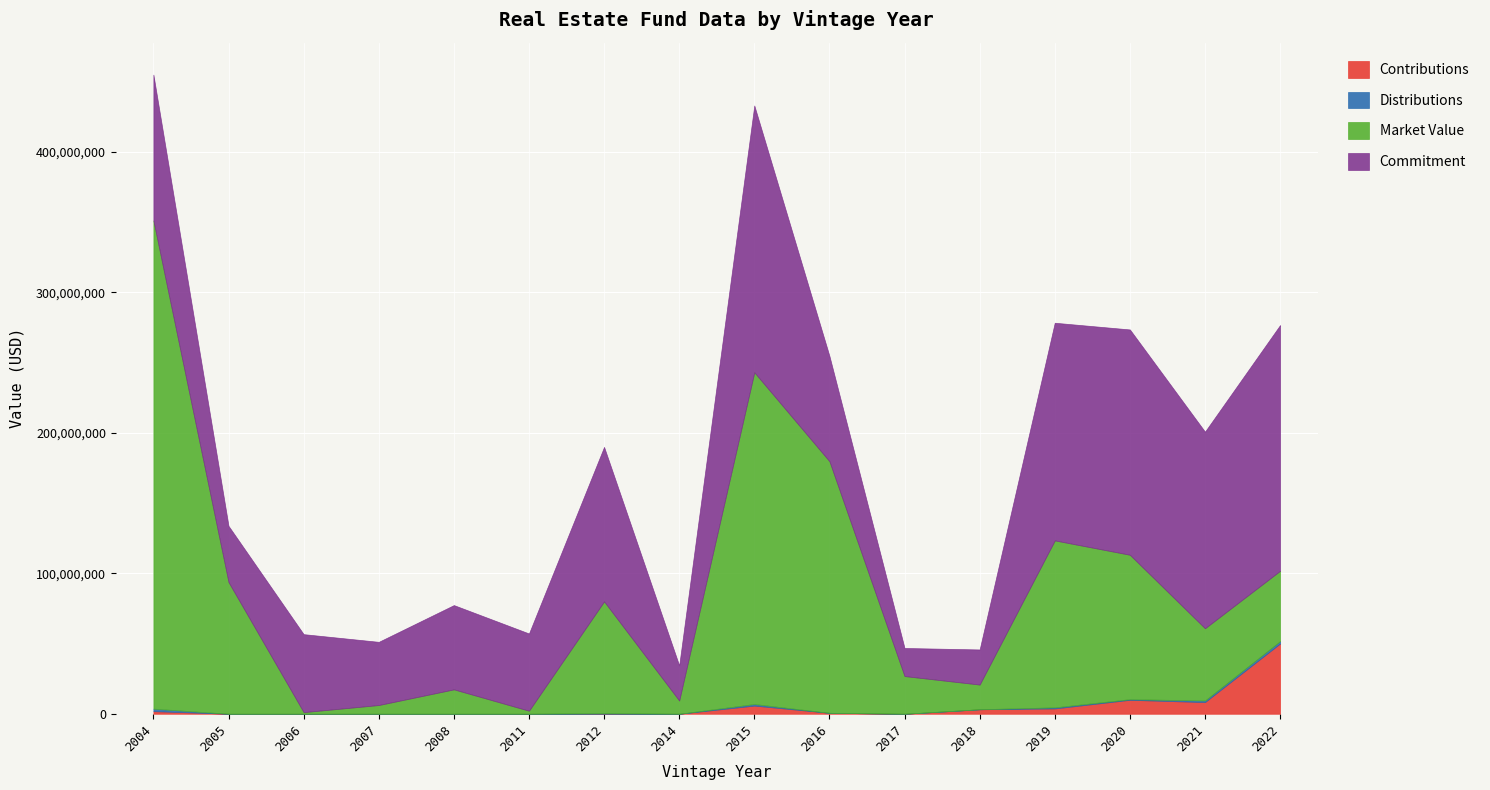

At how many categories does at least one series exceed 260339857?

1